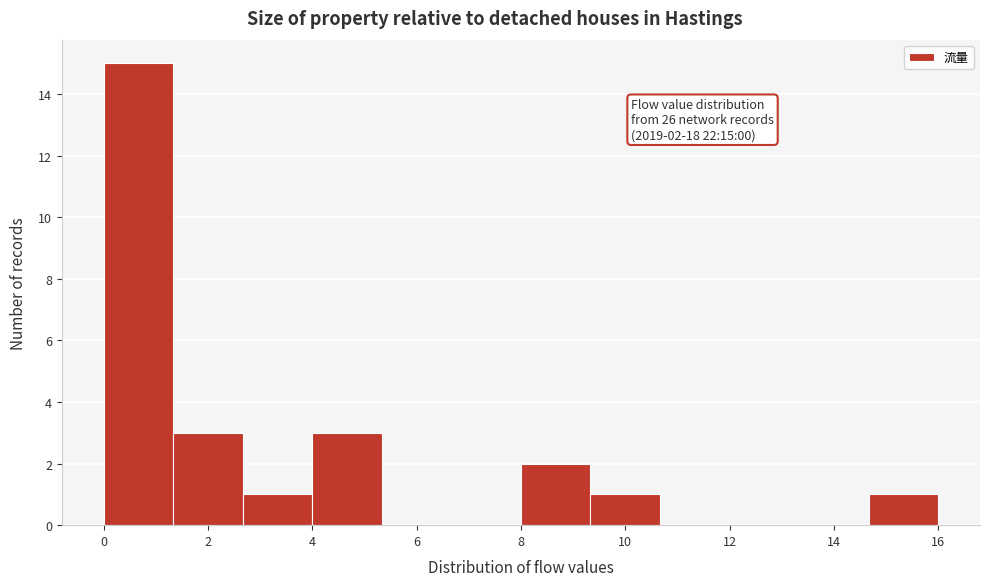

Over which range of the x-axis is the bar tallest?

0.0 to 1.4